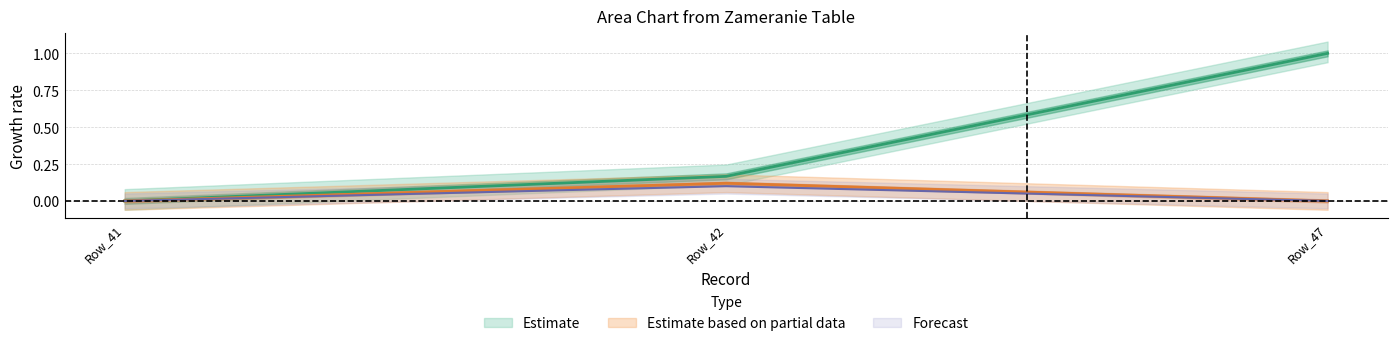

The value of id at Row_41 is -0.7. True or false?

False